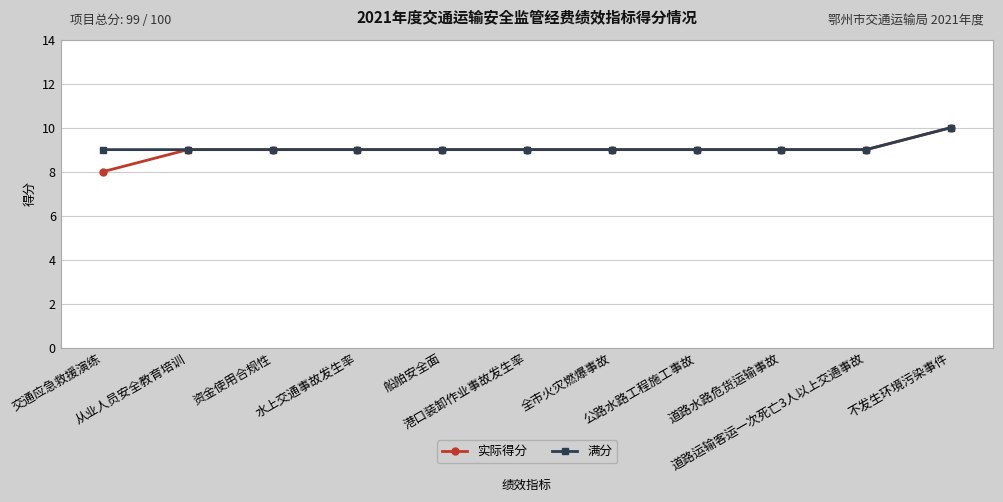

Which series has the widest spread of values?

实际得分